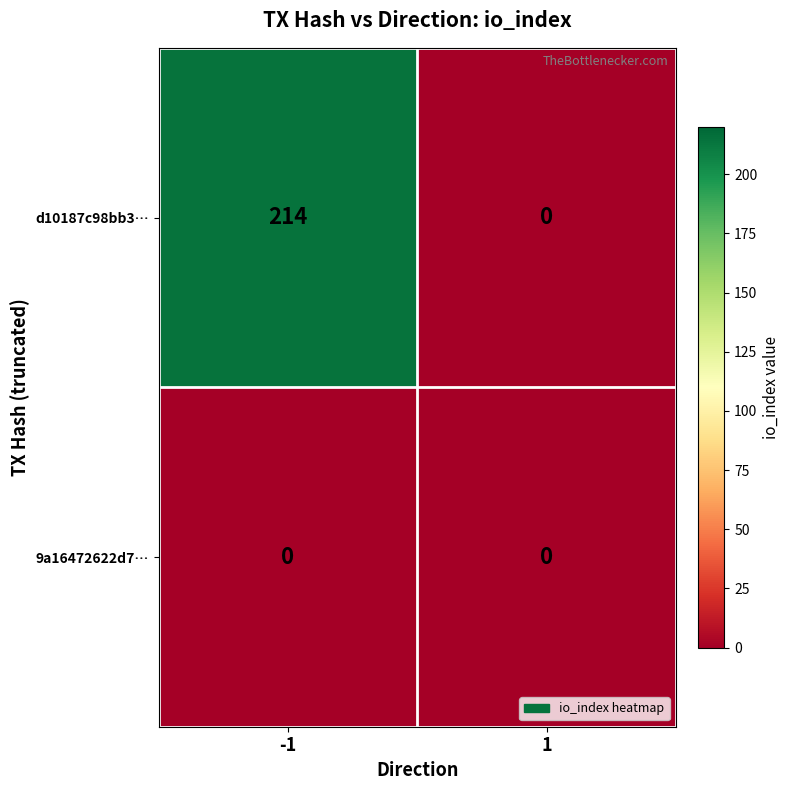

What is the average value of the d10187c98bb3… series?

107